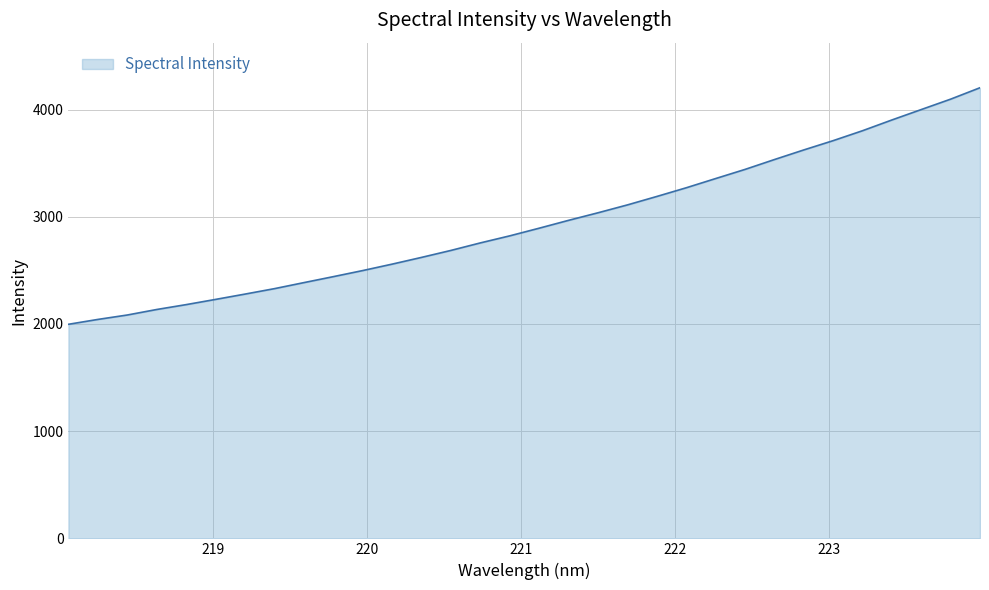

What is the greatest value displayed?

4203.7